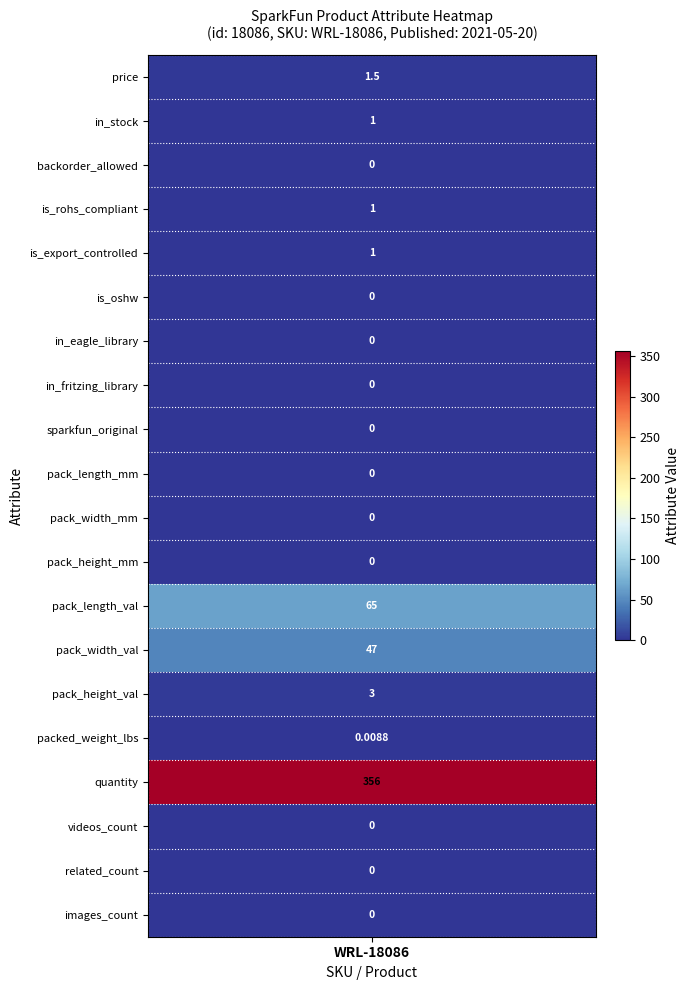

Which has a higher value, 0 or 16?

16